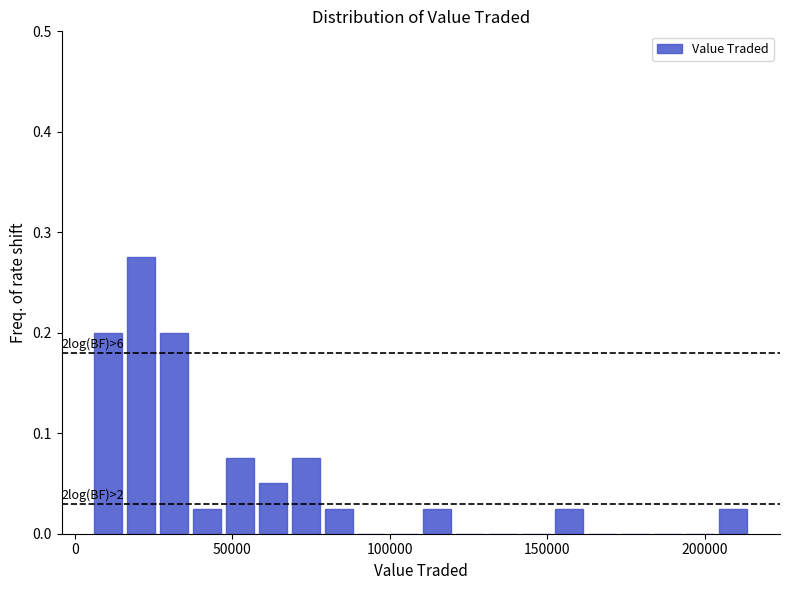

Read against the x-axis, roughly where is the centre of the tallest bar?

20000